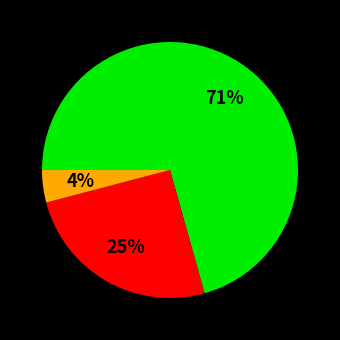

How many segments does this pie chart have?

3